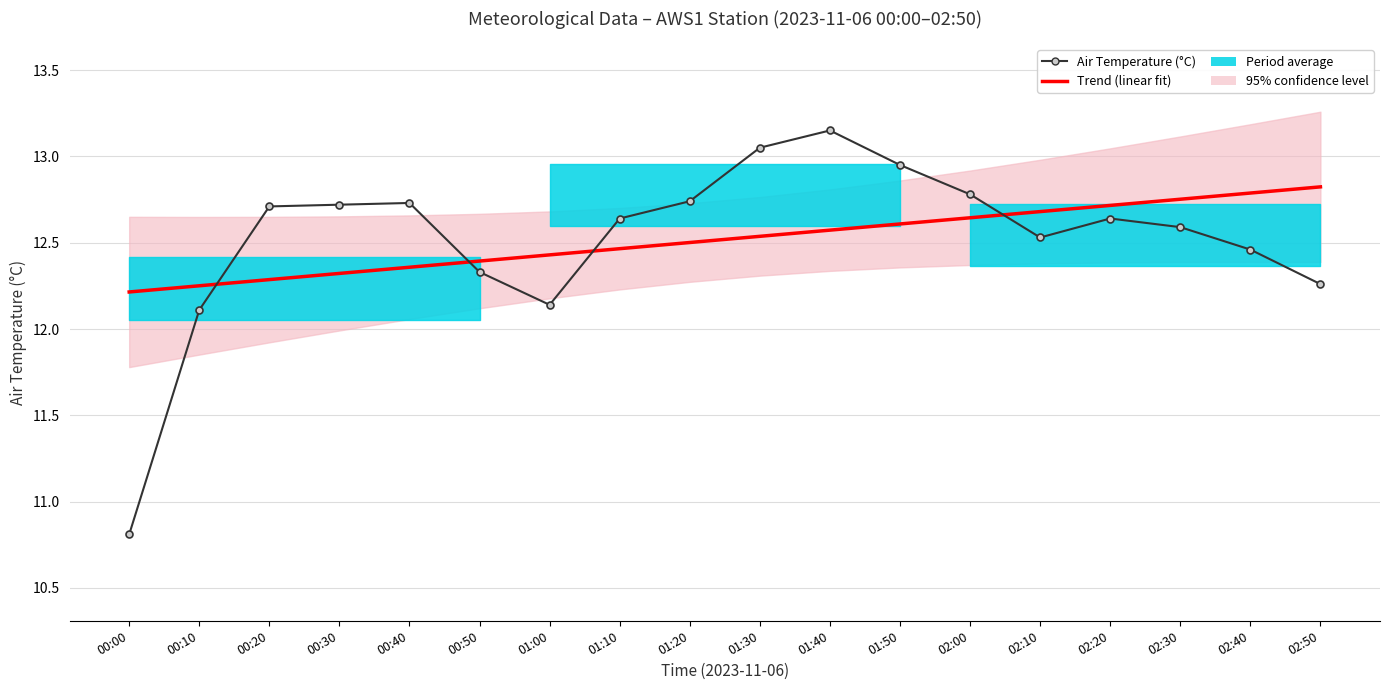

Where is Trend (linear fit) nearest to the value 12?

00:00